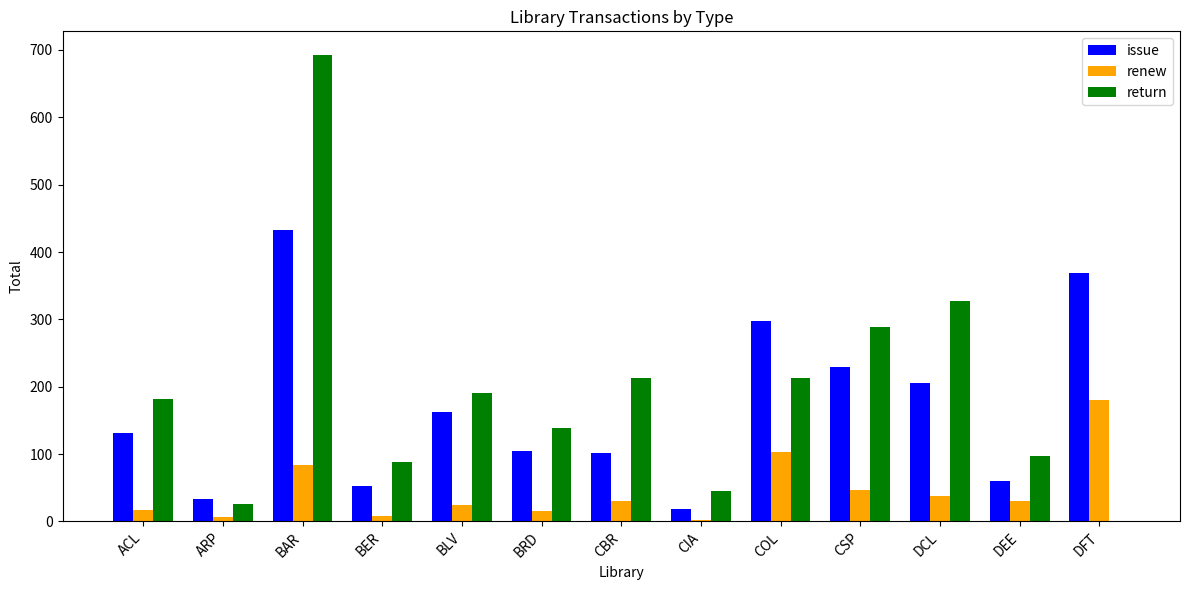

At which category is the sum across all series the highest?

BAR